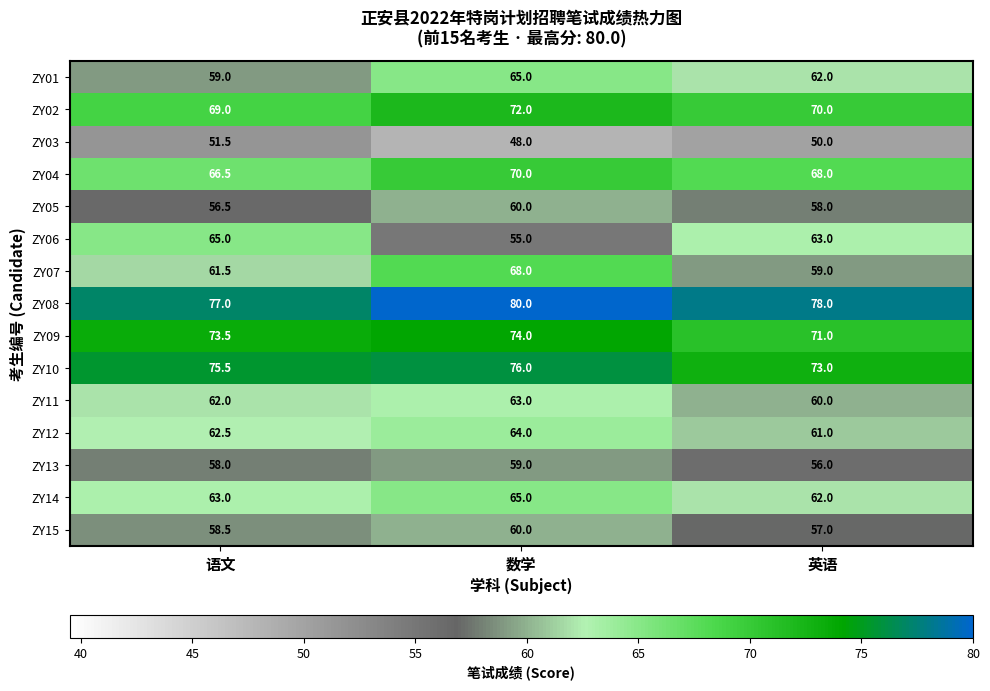

What is the total value across all series at 数学?

979.0